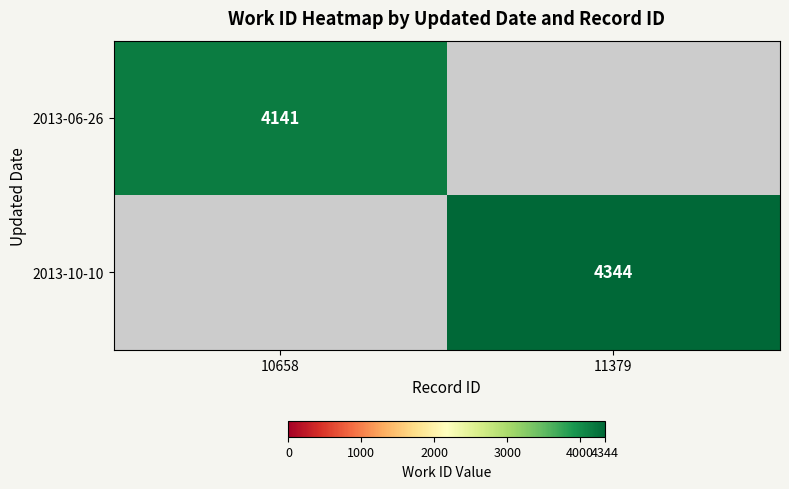

Is it true that 2013-10-10 equals 4344 at 11379?

True